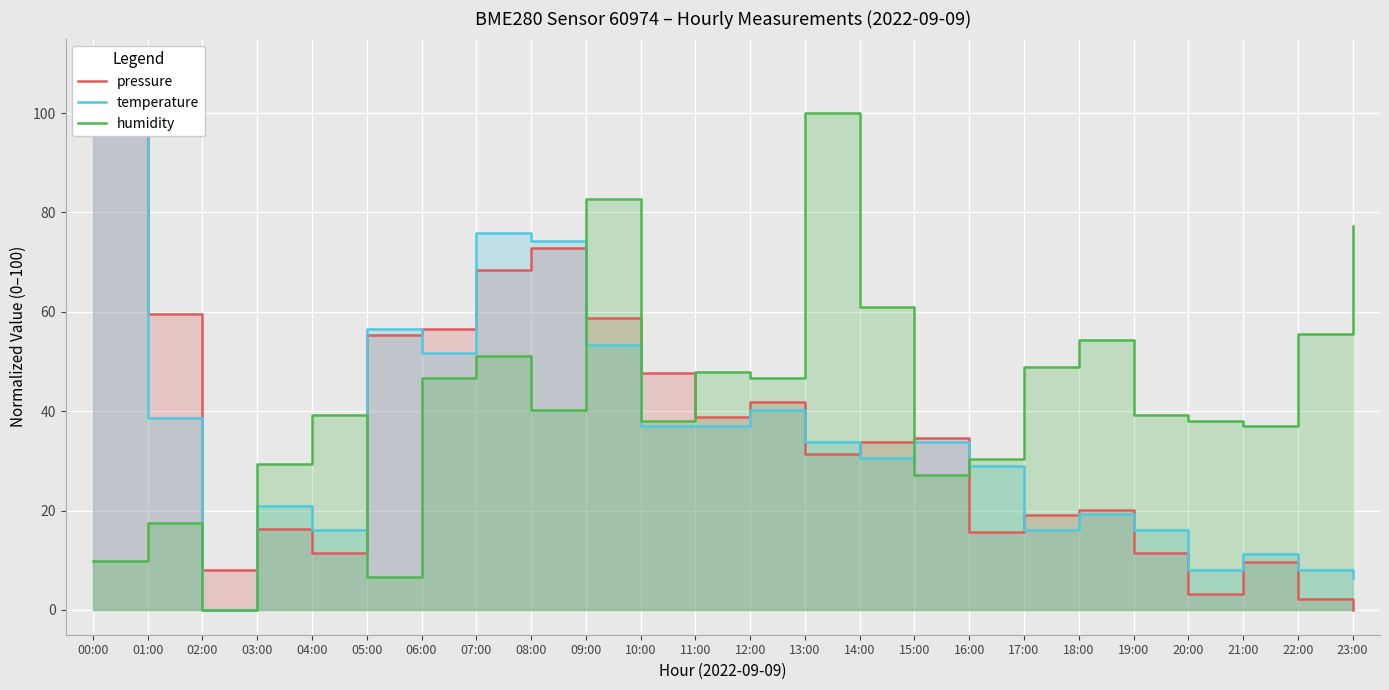

What is the difference between the highest and lowest values at 00:00?

90.2